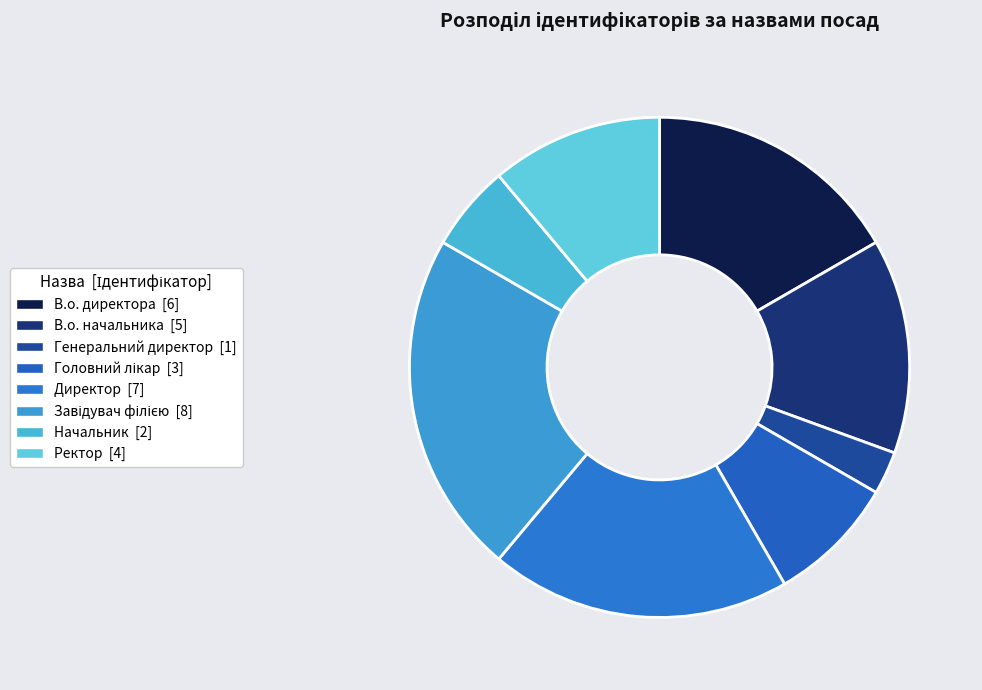

Which slice is the largest?

Завідувач філією